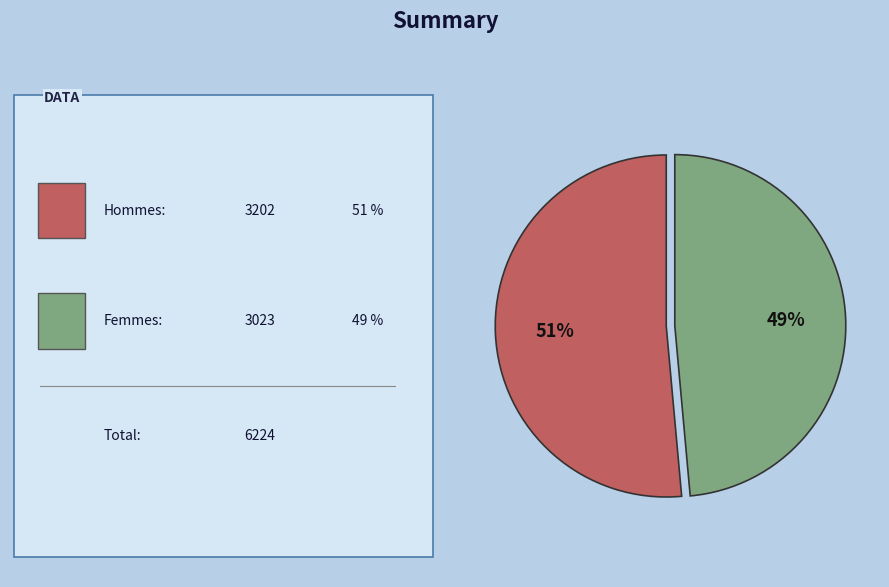

Is there any slice that represents more than half of the pie?

Yes